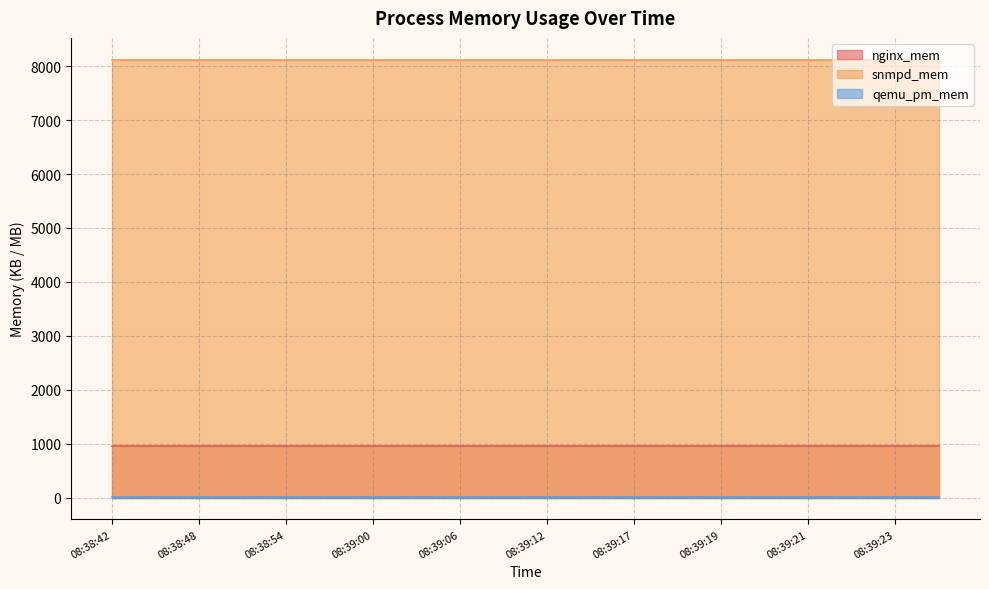

Rank the series by their maximum value, from highest to lowest.

snmpd_mem, nginx_mem, qemu_pm_mem